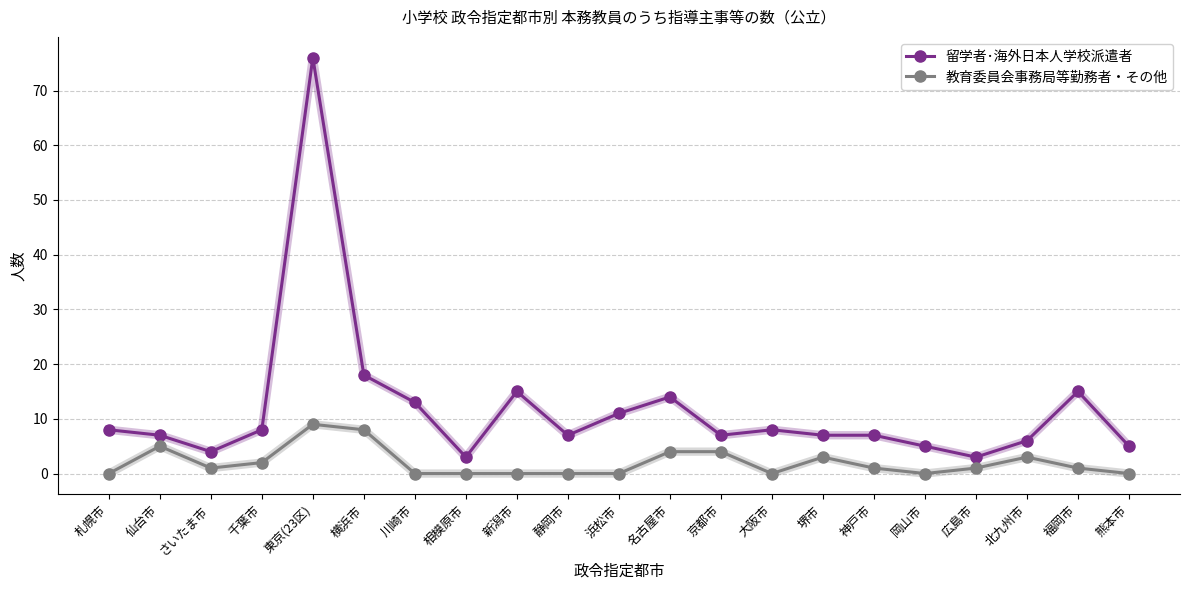

True or false: 教育委員会事務局等勤務者・その他 has more than 2 points higher than both neighbors.

True